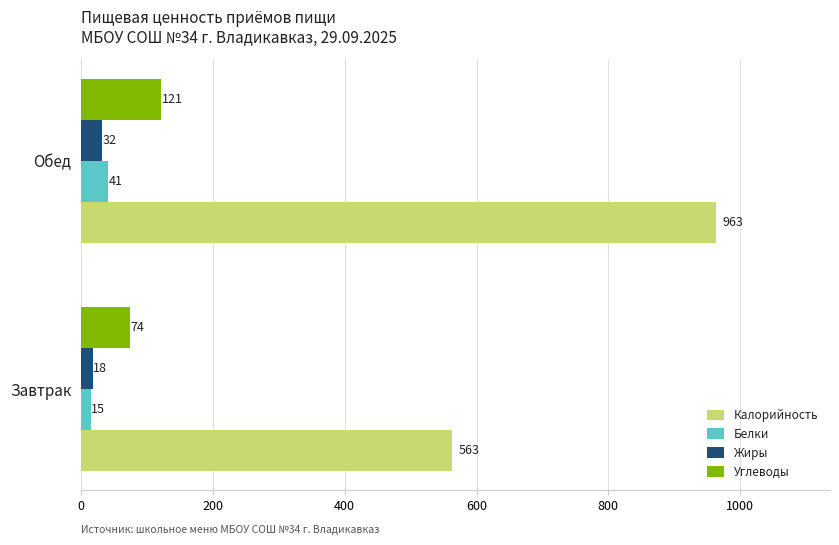

Which category has the highest value in the Жиры series?

Обед